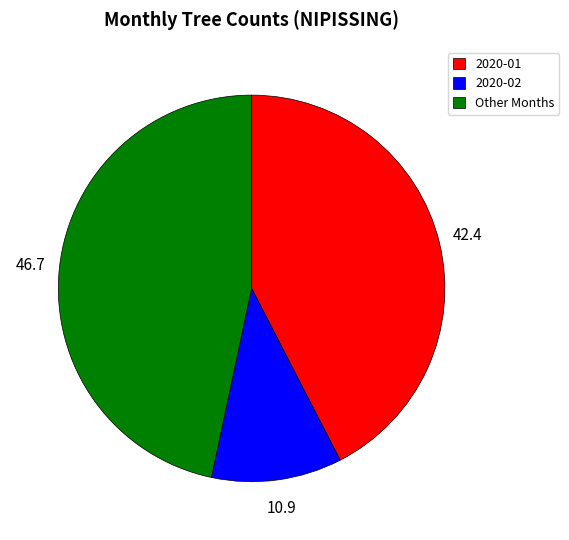

True or false: 2020-01 accounts for 42% of the total.

True